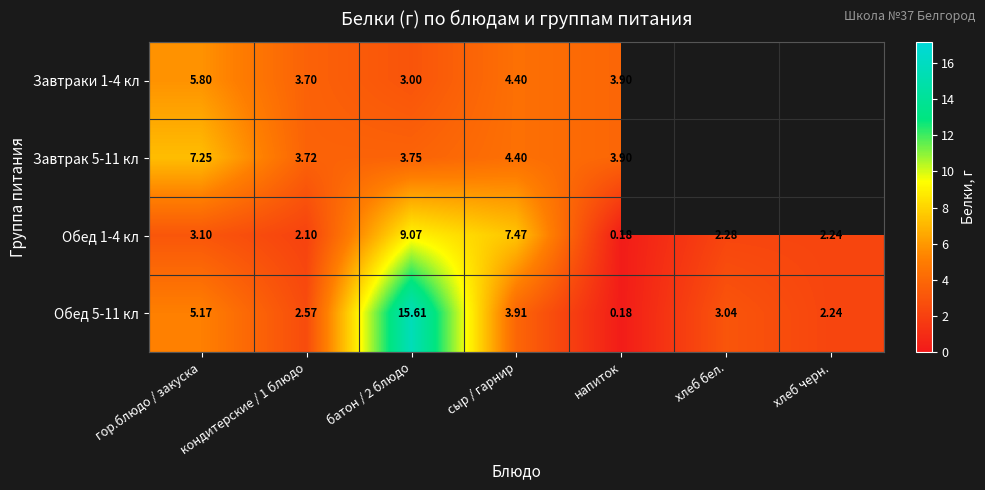

Where does the Обед 1-4 кл series first go above 2?

гор.блюдо / закуска